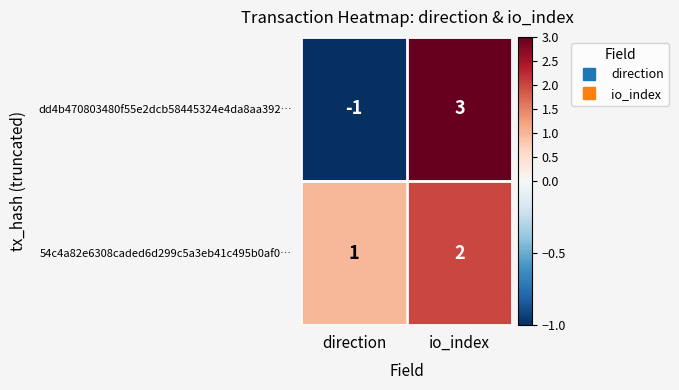

What is the sum of the 54c4a82e6308caded6d299c5a3eb41c495b0af0… values at io_index and direction?

3